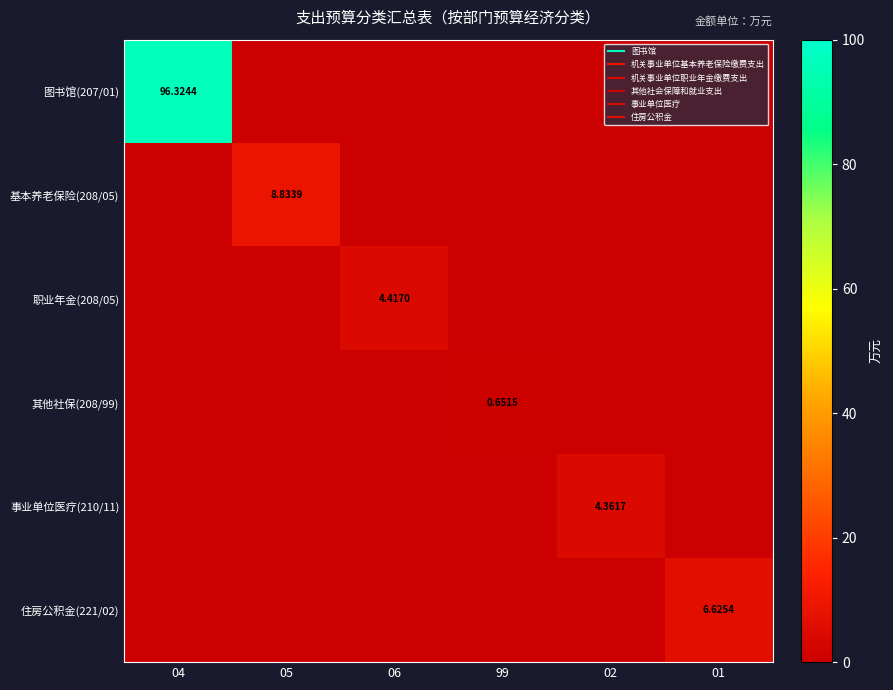

At which category is the sum across all series the highest?

04